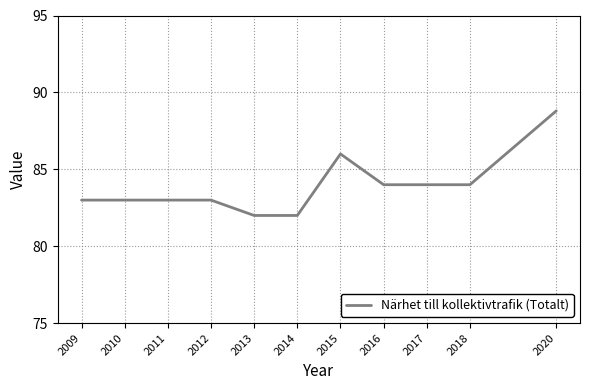

Count the number of data series in this chart.

1